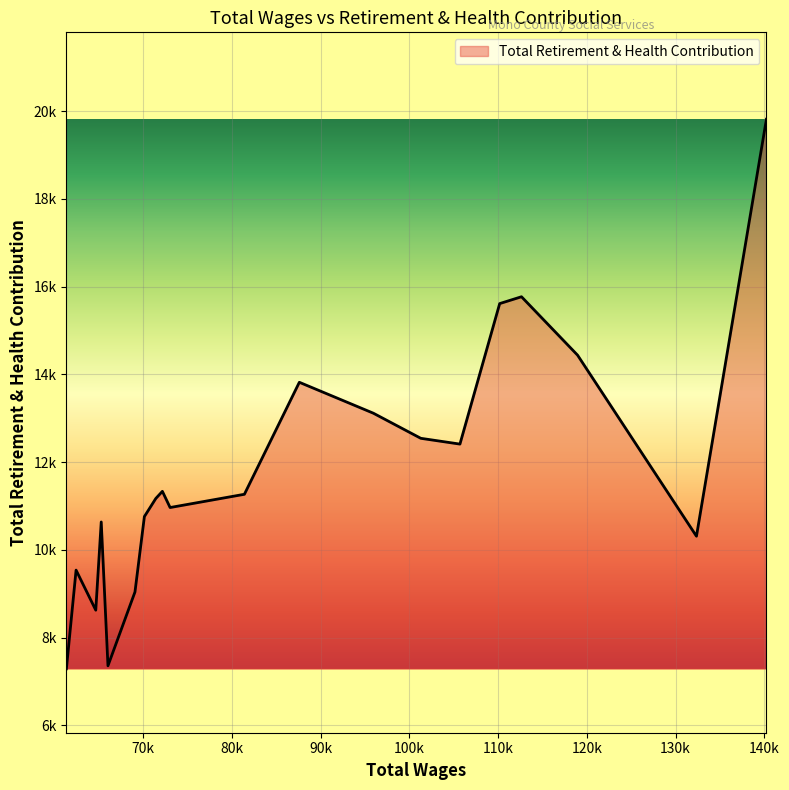

What is the greatest value displayed?

19814